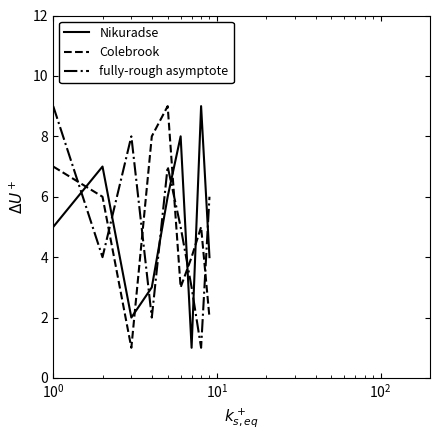

What is the highest value of the Nikuradse series?

9